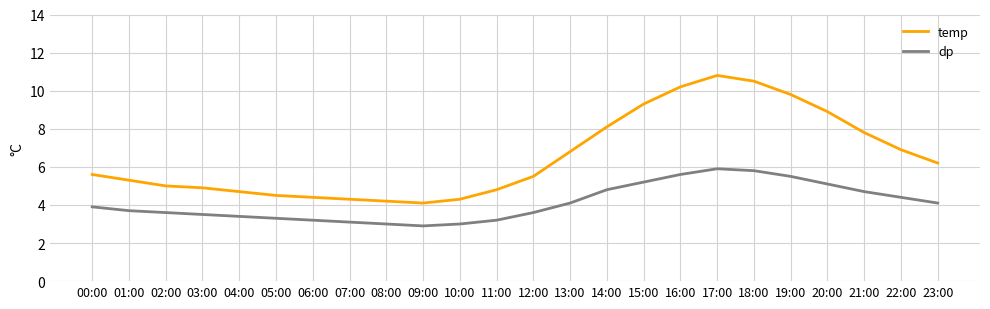

Rank the series at 21:00 from lowest to highest value.

dp, temp